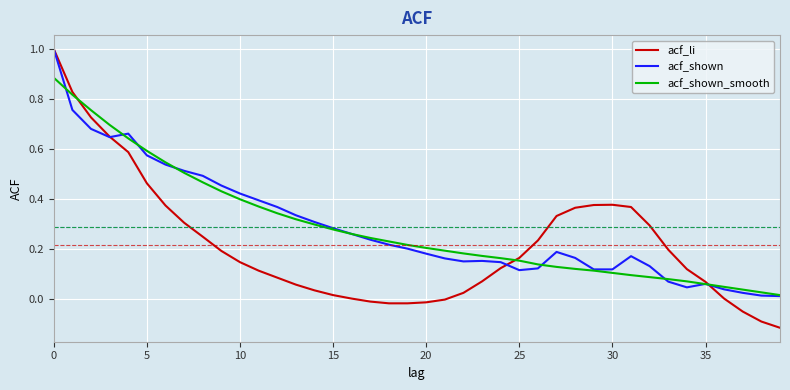

What is the maximum value shown in the chart?

1.0